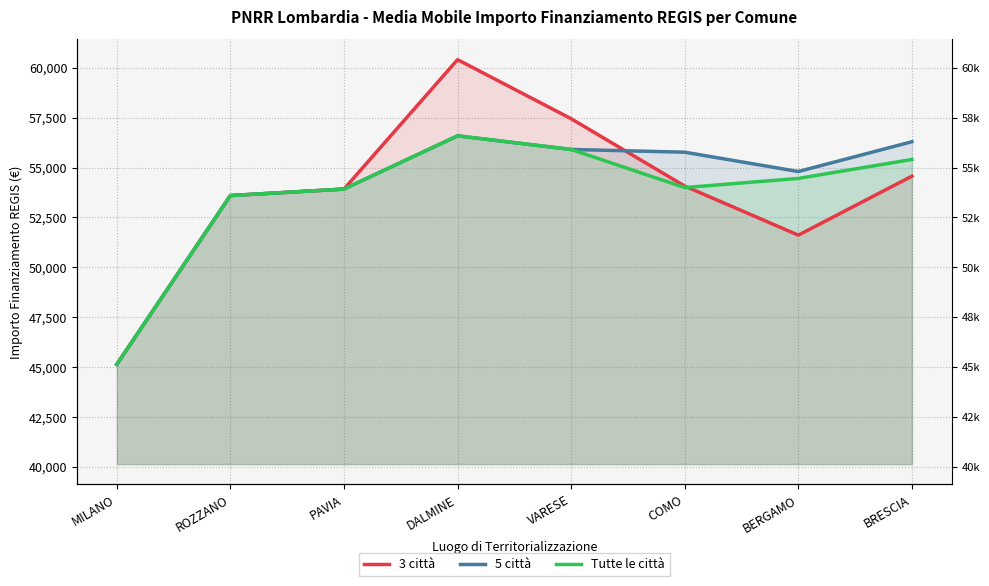

After their last crossing, which series has the higher values: 3 città or Tutte le città?

Tutte le città